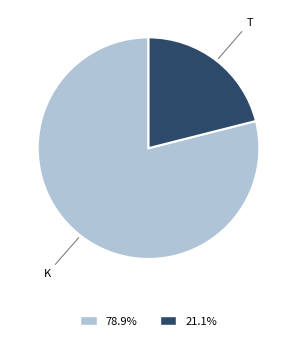

Does any single category account for the majority?

Yes